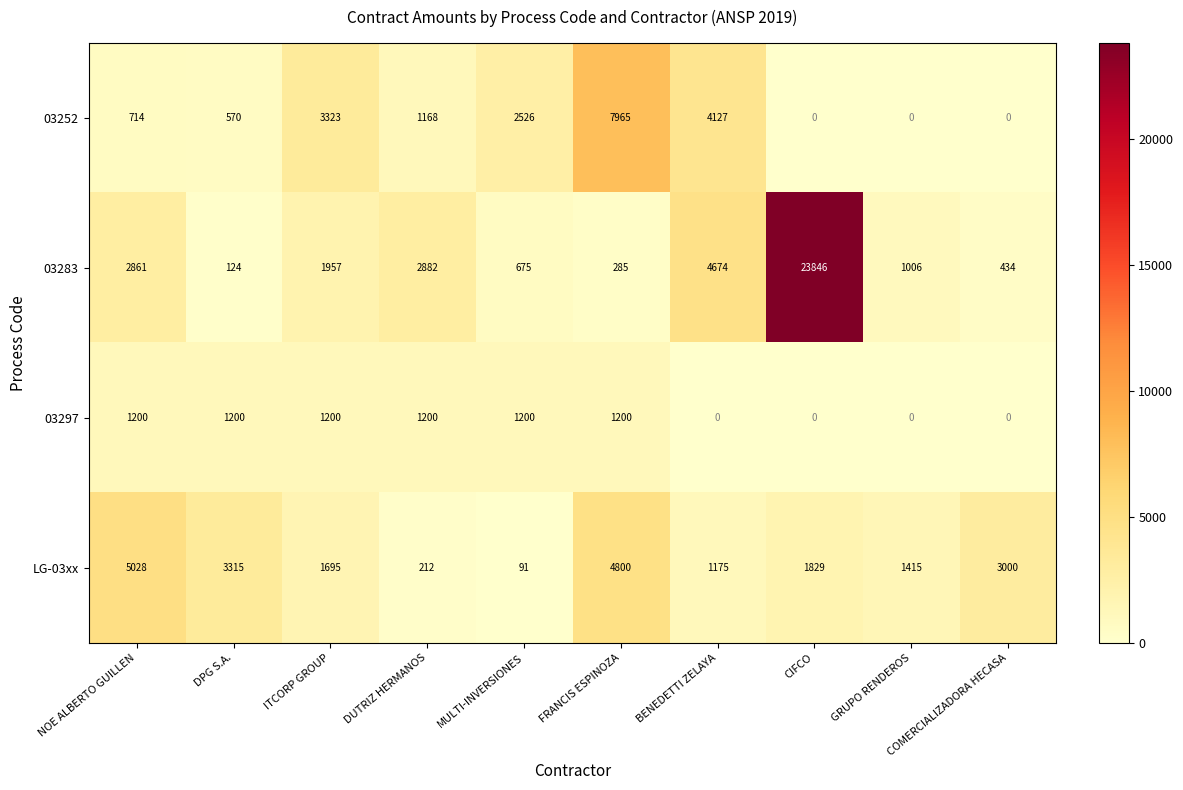

What is the difference between the maximum and minimum values in the 03283 series?

23722